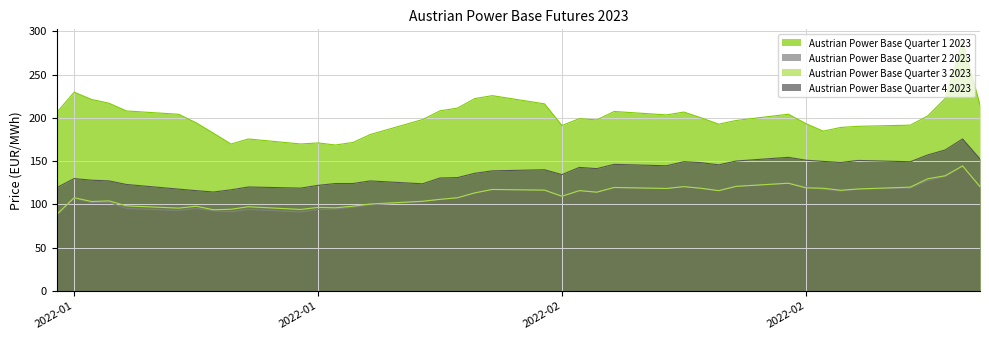

What is the difference between the Austrian Power Base Quarter 3 2023 values at 2022-01-26 and 2022-01-31?

8.8